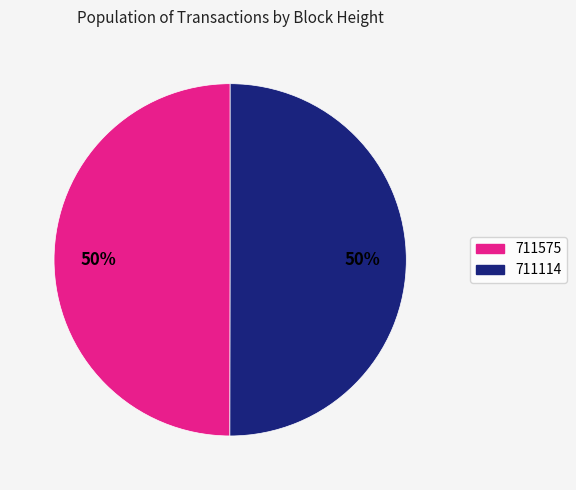

To the nearest percent, what portion does 711575 represent?

50%